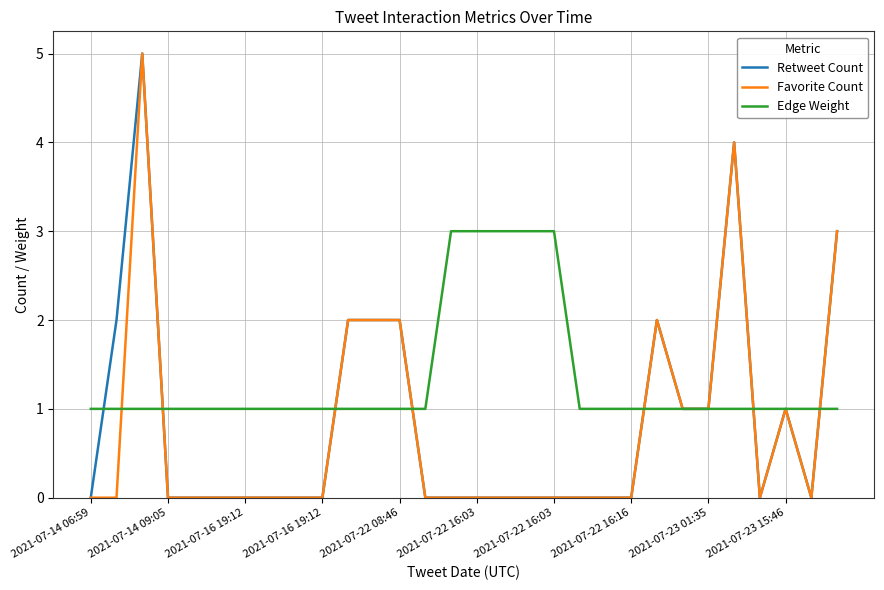

True or false: Favorite Count and Edge Weight cross at least once.

True